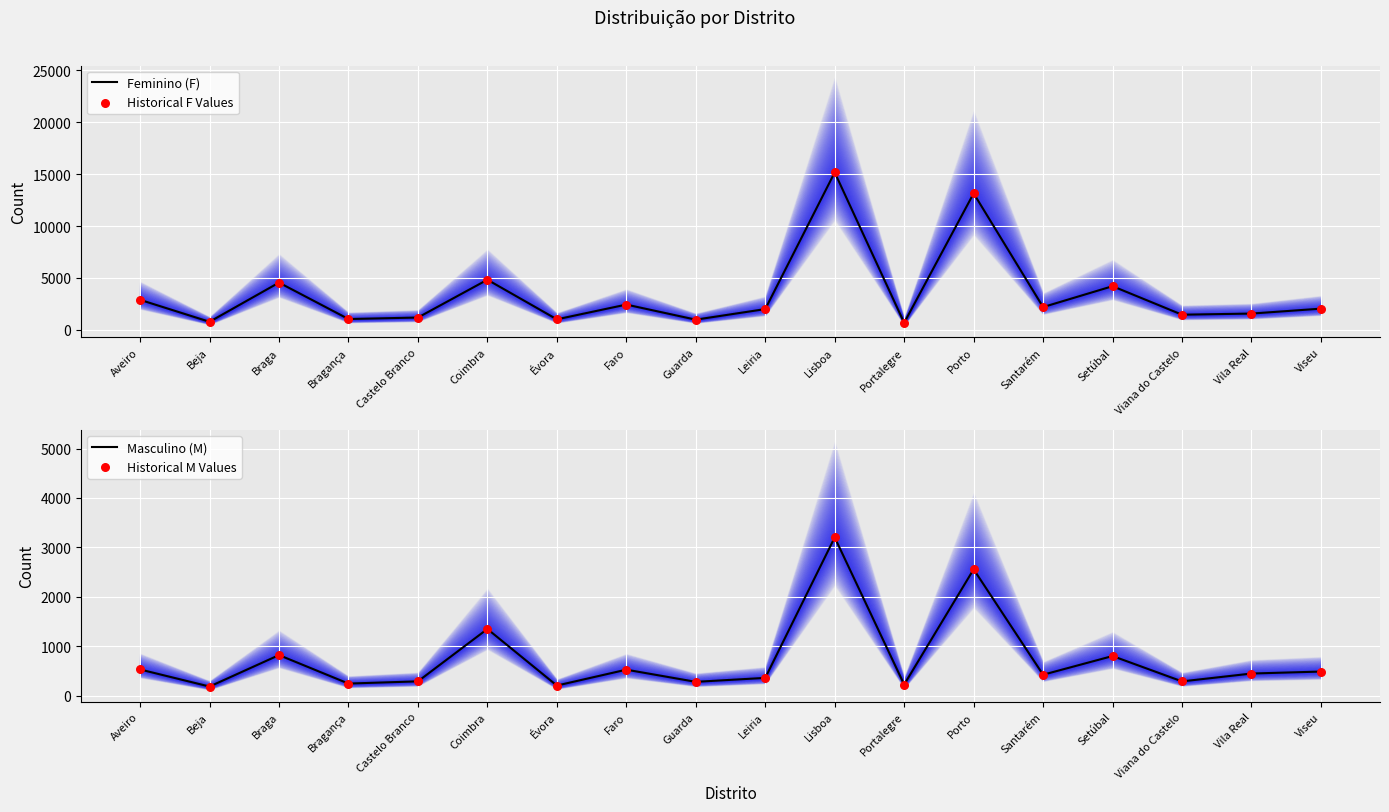

Is the value of Historical F Values at Vila Real greater than the value of Historical M Values at Porto?

No